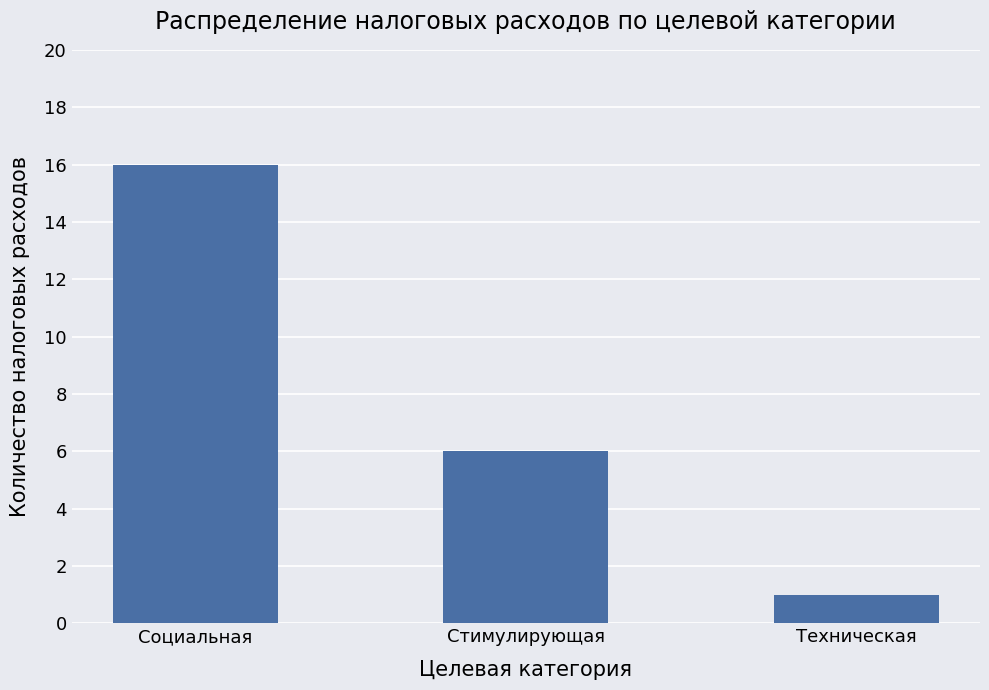

Rank the categories by value from lowest to highest.

Техническая, Стимулирующая, Социальная